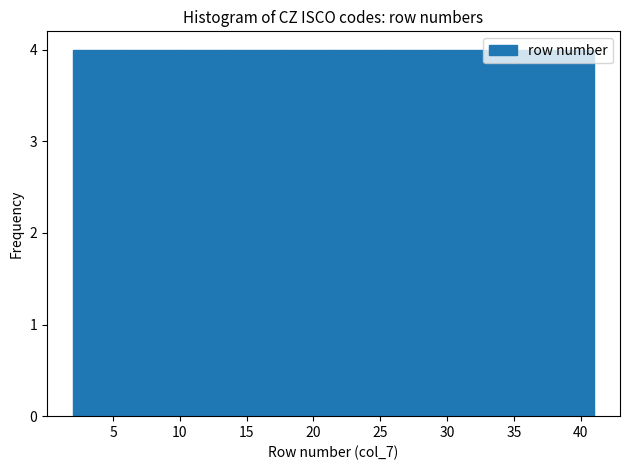

What is the height of the bar covering 29.3 to 33.2 on the x-axis? Neither the bar edges nor the heights are printed on the chart, so give them approximately, as read against the axes.

4